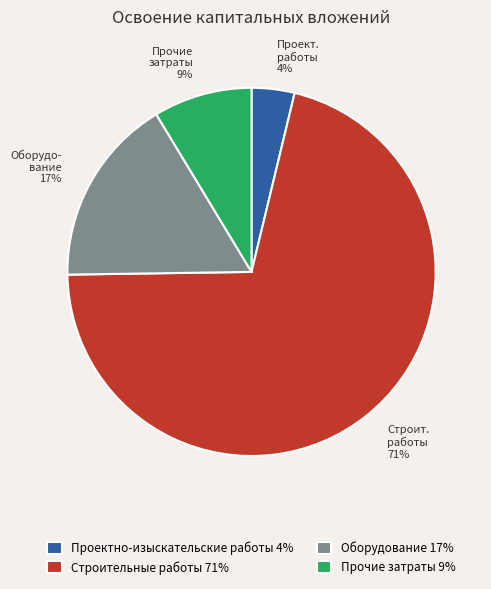

Between Прочие затраты and Проектно-изыскательские работы, which is larger?

Прочие затраты